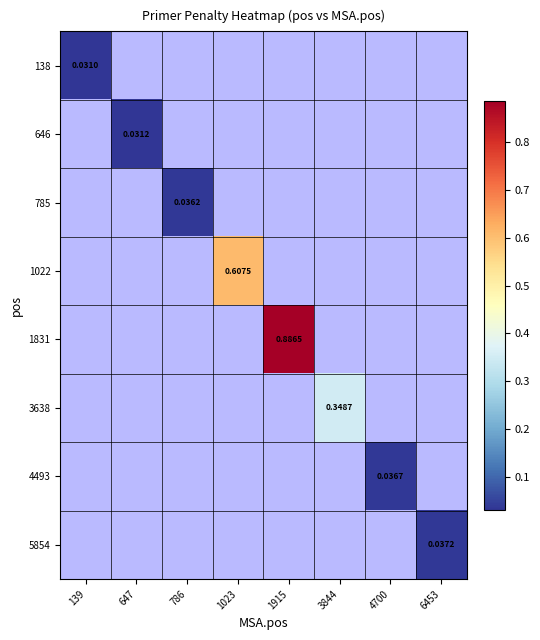

How many values in 1831 are above zero?

1